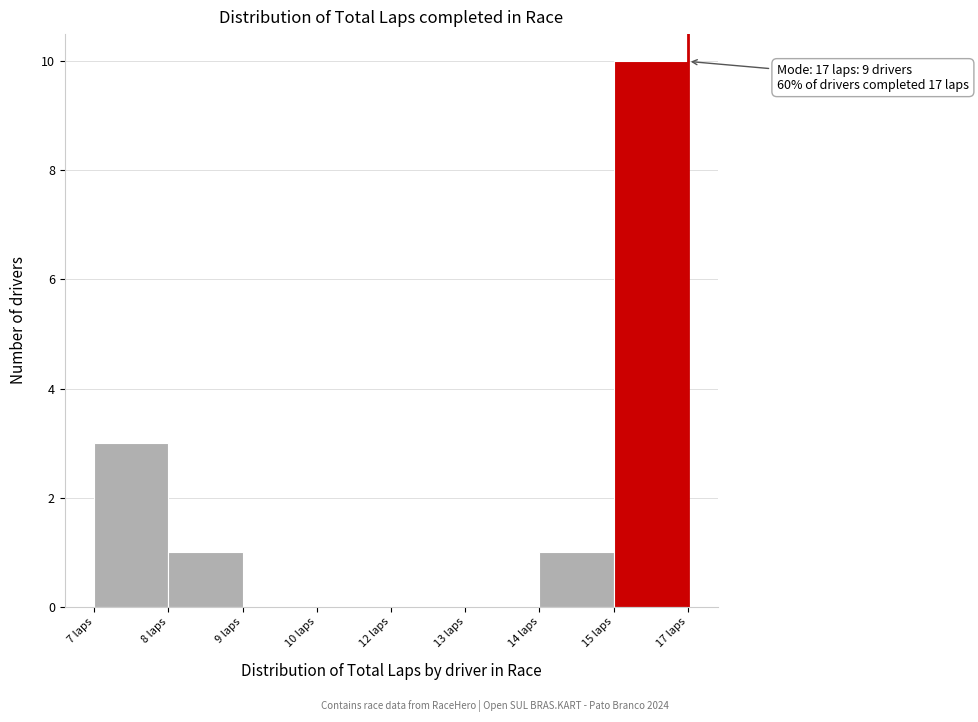

Reading left to right, extract all data points from this chart.

7 laps=3	8 laps=1	9 laps=0	10 laps=0	12 laps=0	13 laps=0	14 laps=1	15 laps=10